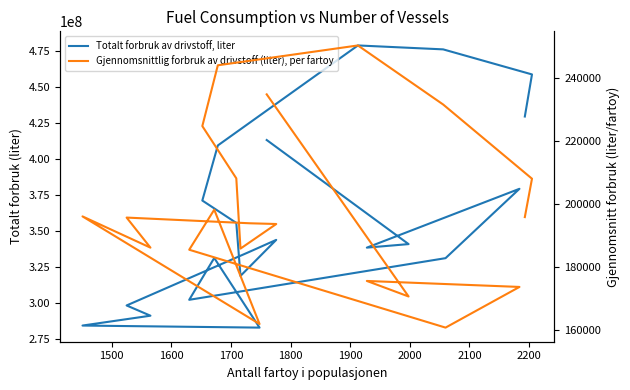

True or false: Totalt forbruk av drivstoff, liter and Gjennomsnittlig forbruk av drivstoff (liter), per fartoy cross at least once.

False